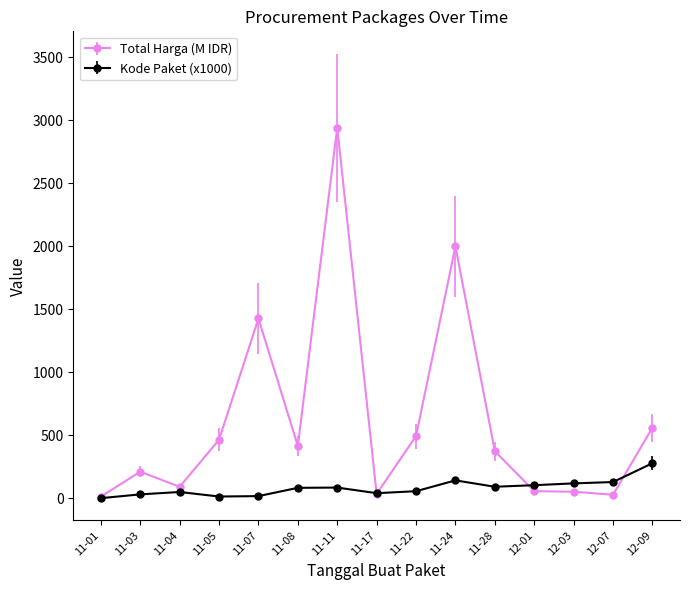

The value of Total Harga (M IDR) at 11-24 is 1997.5. True or false?

True